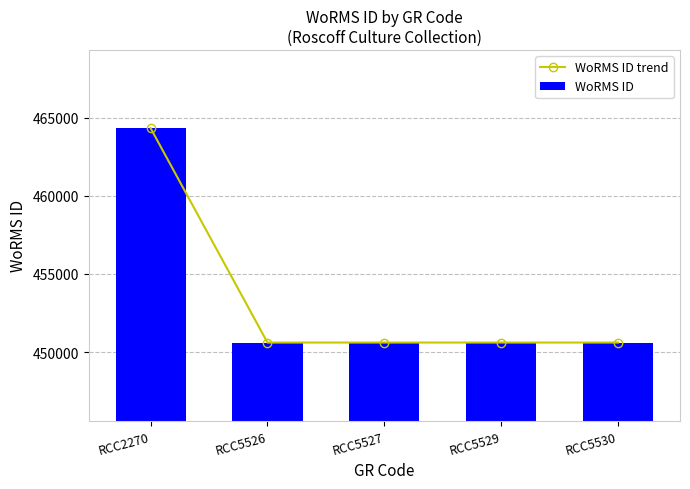

At which category is the sum across all series the highest?

RCC2270